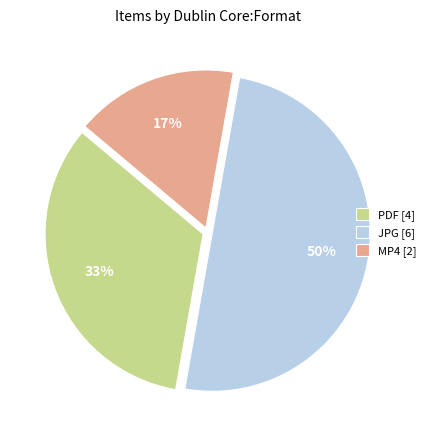

Does PDF [4] represent more than half of the total?

No